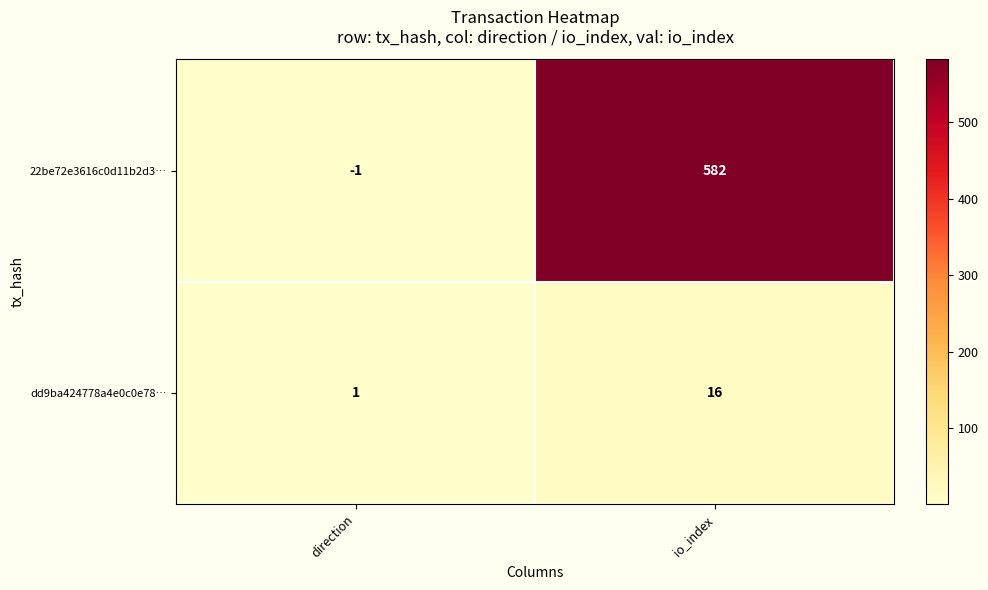

Which series has the largest range (max minus min)?

22be72e3616c0d11b2d3…